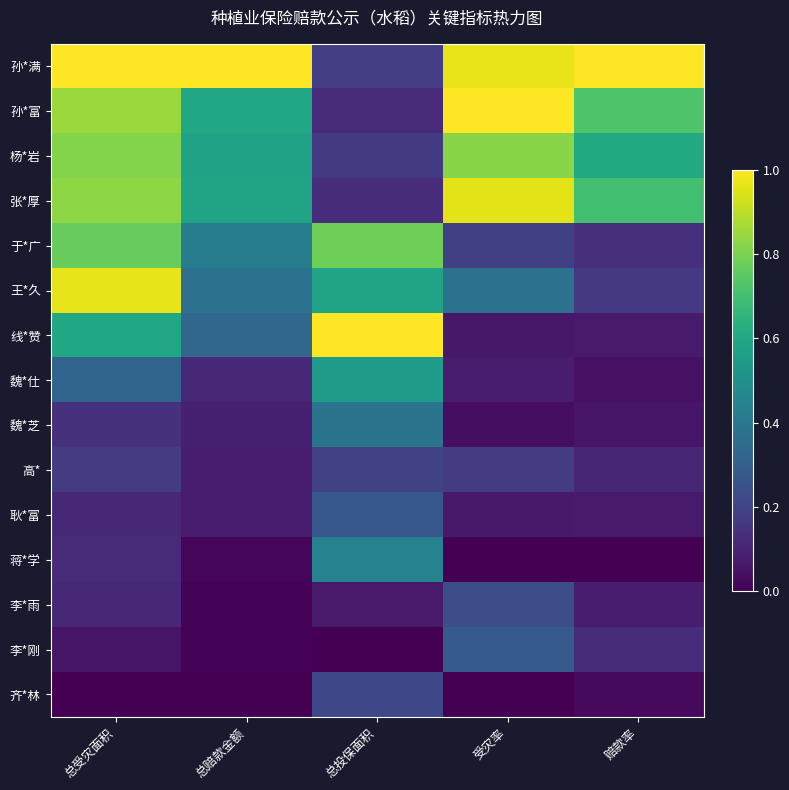

Reading left to right, what are all the values shown in this chart?

孙*满: 总受灾面积=1.0	总赔款金额=1.0	总投保面积=0.2	受灾率=1.0	赔款率=1.0
孙*富: 总受灾面积=0.9	总赔款金额=0.6	总投保面积=0.1	受灾率=1.0	赔款率=0.7
杨*岩: 总受灾面积=0.8	总赔款金额=0.6	总投保面积=0.2	受灾率=0.8	赔款率=0.6
张*厚: 总受灾面积=0.8	总赔款金额=0.6	总投保面积=0.1	受灾率=1.0	赔款率=0.7
于*广: 总受灾面积=0.8	总赔款金额=0.4	总投保面积=0.8	受灾率=0.2	赔款率=0.1
王*久: 总受灾面积=1.0	总赔款金额=0.4	总投保面积=0.6	受灾率=0.4	赔款率=0.2
线*赞: 总受灾面积=0.6	总赔款金额=0.3	总投保面积=1.0	受灾率=0.1	赔款率=0.1
魏*仕: 总受灾面积=0.3	总赔款金额=0.1	总投保面积=0.5	受灾率=0.1	赔款率=0.0
魏*芝: 总受灾面积=0.1	总赔款金额=0.1	总投保面积=0.4	受灾率=0.0	赔款率=0.1
高*: 总受灾面积=0.2	总赔款金额=0.1	总投保面积=0.2	受灾率=0.2	赔款率=0.1
耿*富: 总受灾面积=0.1	总赔款金额=0.1	总投保面积=0.3	受灾率=0.1	赔款率=0.1
蒋*学: 总受灾面积=0.1	总赔款金额=0.0	总投保面积=0.4	受灾率=0.0	赔款率=0.0
李*雨: 总受灾面积=0.1	总赔款金额=0.0	总投保面积=0.1	受灾率=0.2	赔款率=0.1
李*刚: 总受灾面积=0.1	总赔款金额=0.0	总投保面积=0.0	受灾率=0.3	赔款率=0.1
齐*林: 总受灾面积=0.0	总赔款金额=0.0	总投保面积=0.2	受灾率=0.0	赔款率=0.0